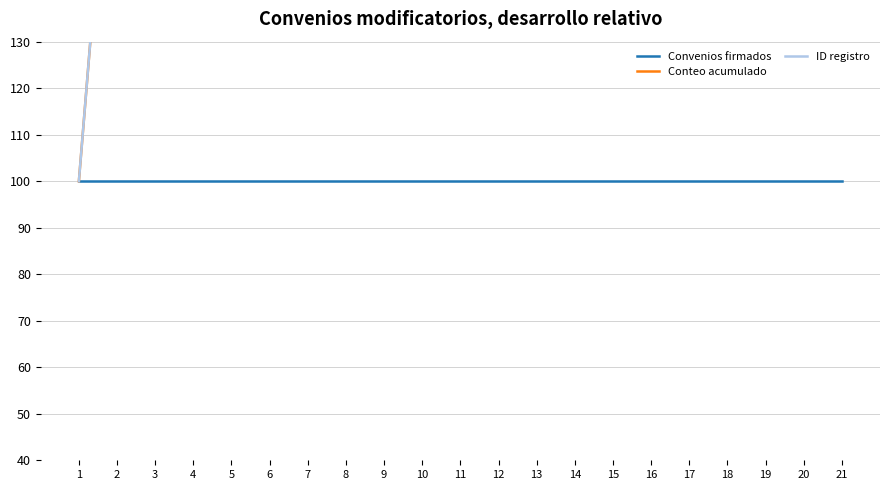

What is the smallest value displayed?

100